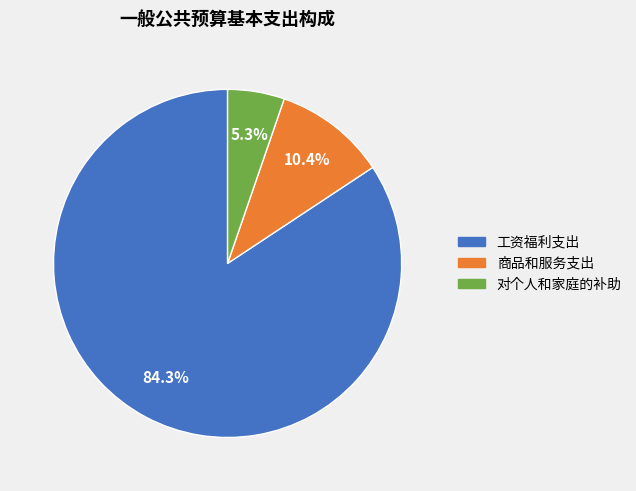

What percentage is the 工资福利支出 slice, to the nearest percent?

84%